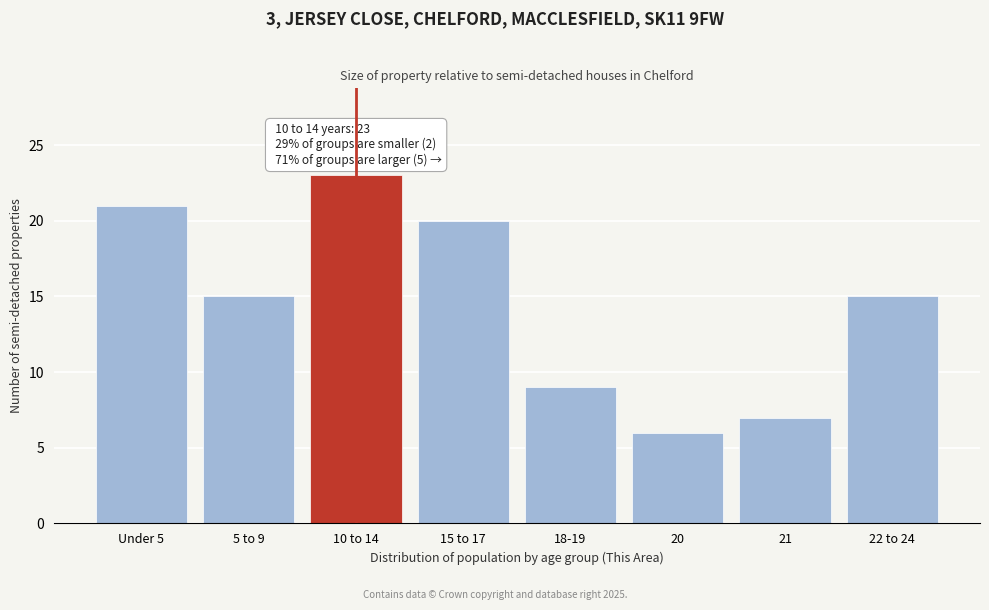

Reading left to right, extract all data points from this chart.

Under 5=21	5 to 9=15	10 to 14=23	15 to 17=20	18-19=9	20=6	21=7	22 to 24=15